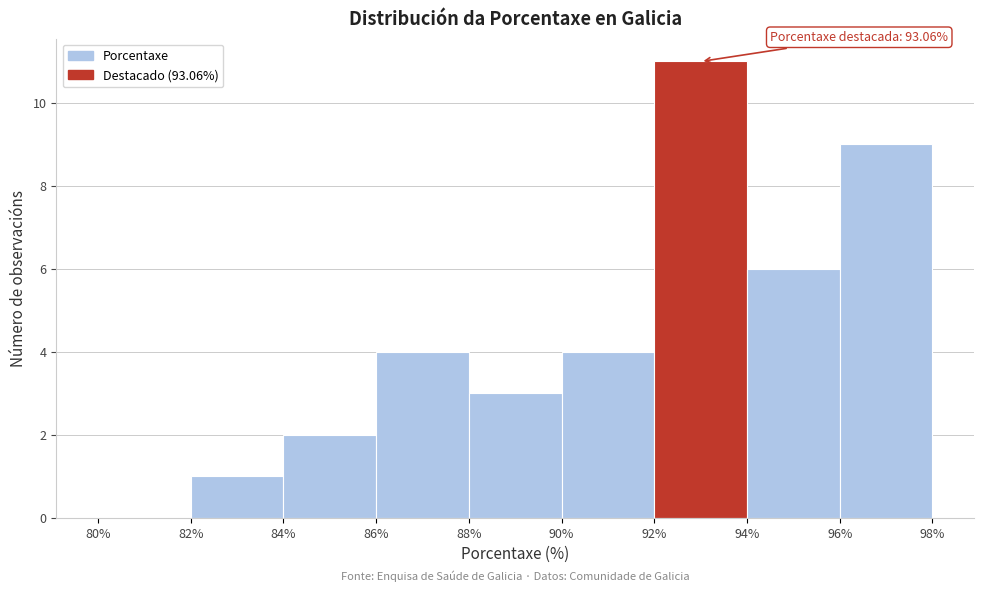

Over which range of the x-axis is the bar tallest?

92% to 94%